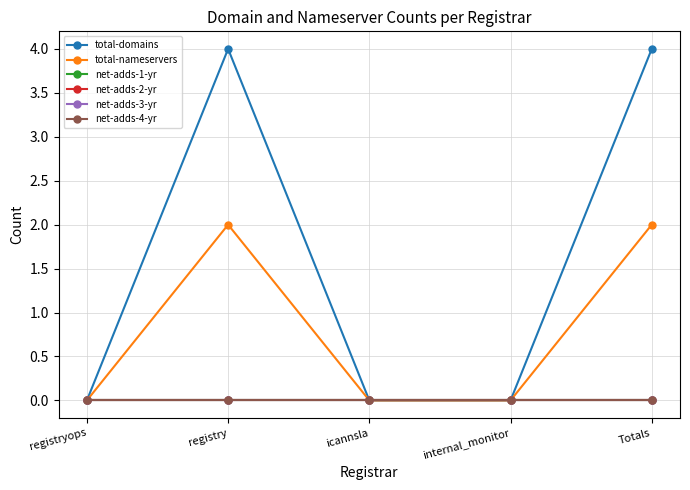

True or false: net-adds-1-yr has more than 2 interior local peaks.

False